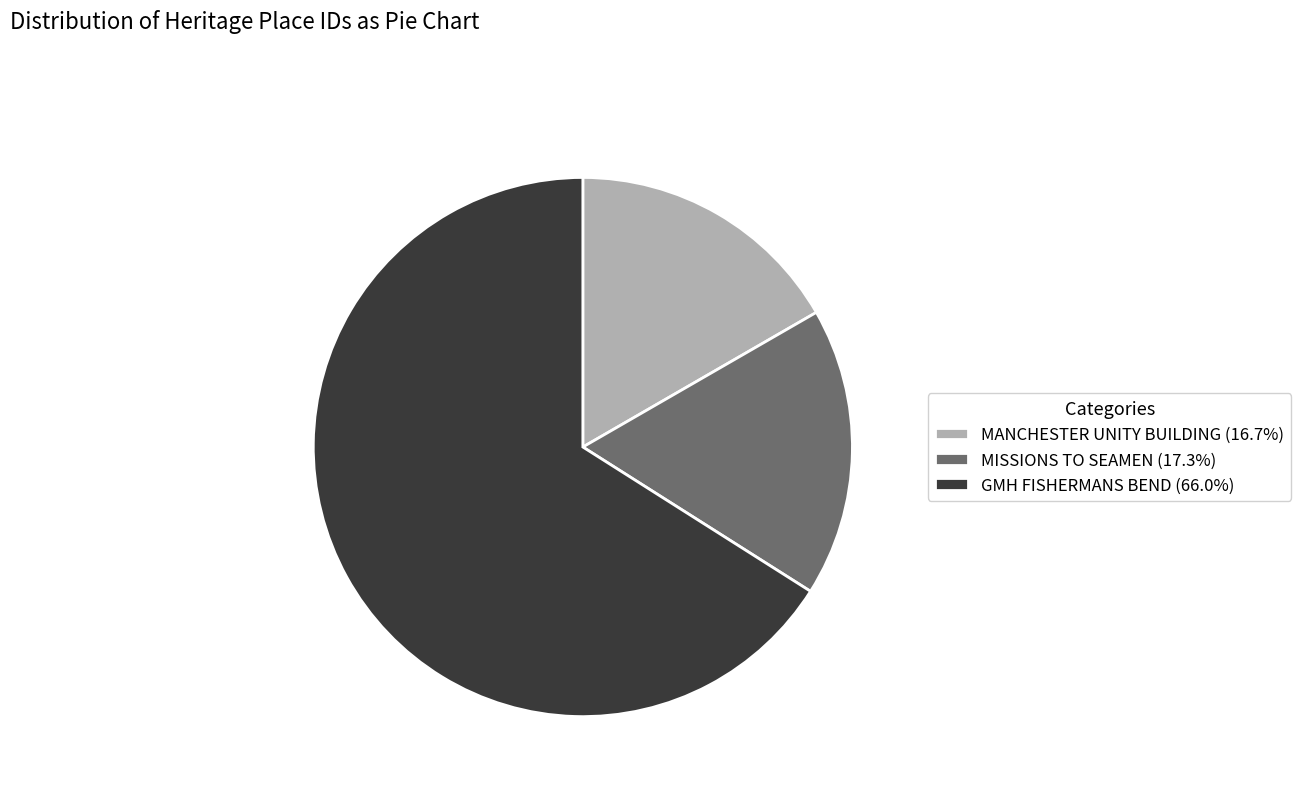

What is the largest slice in the pie chart?

GMH FISHERMANS BEND